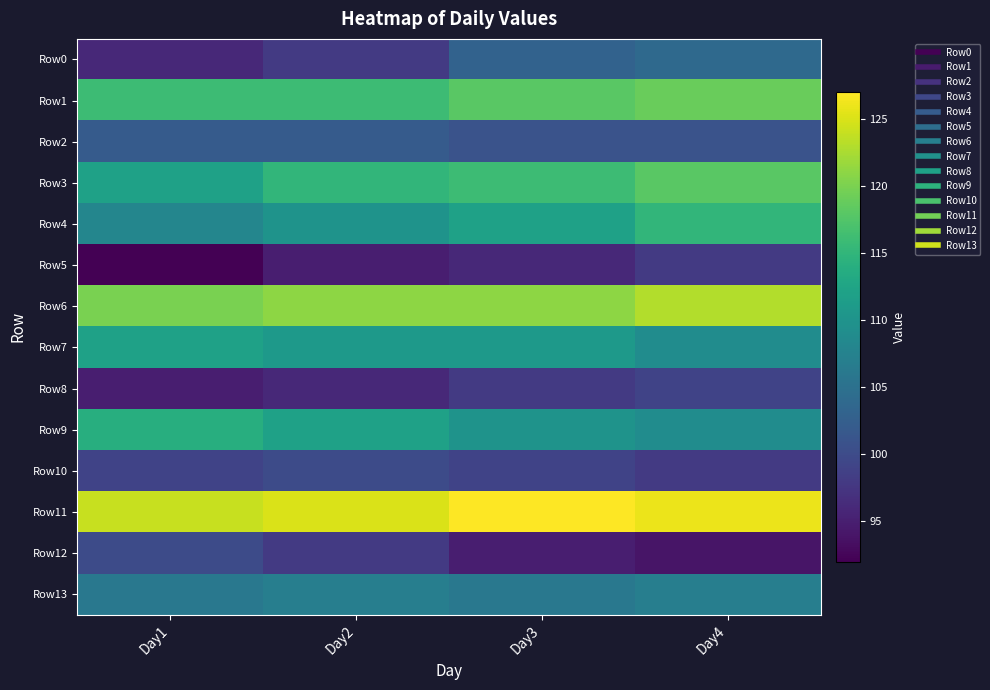

Which category has the lowest value across all series?

Day1